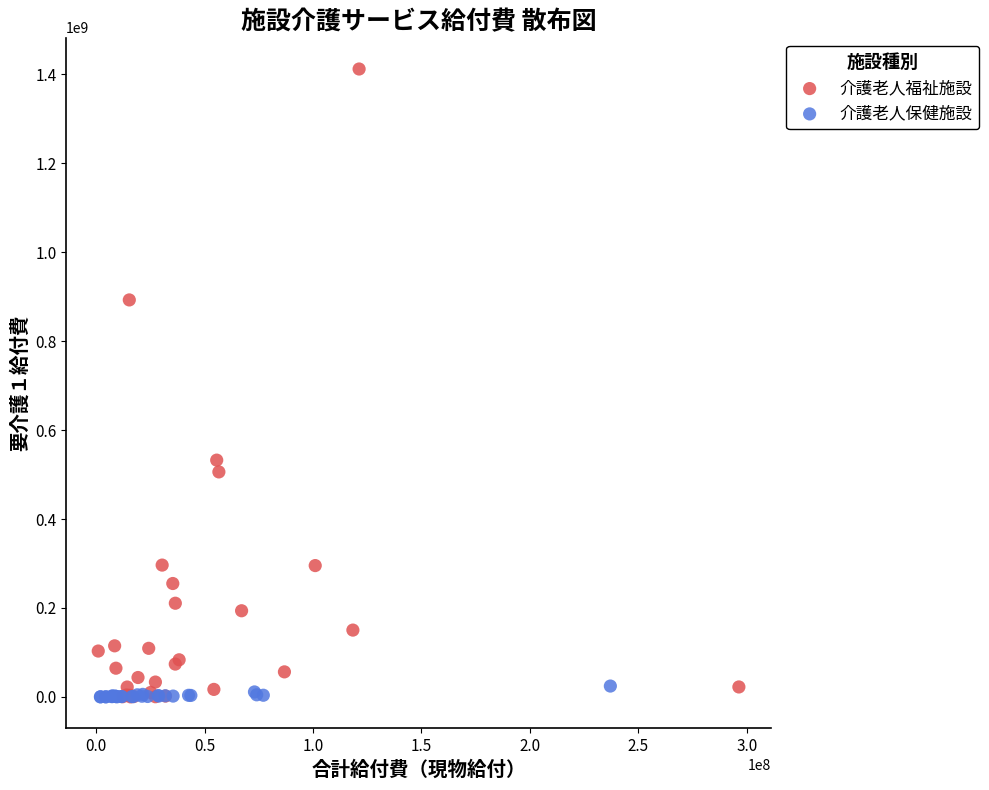

Which series has the largest Y range (max minus min)?

介護老人福祉施設